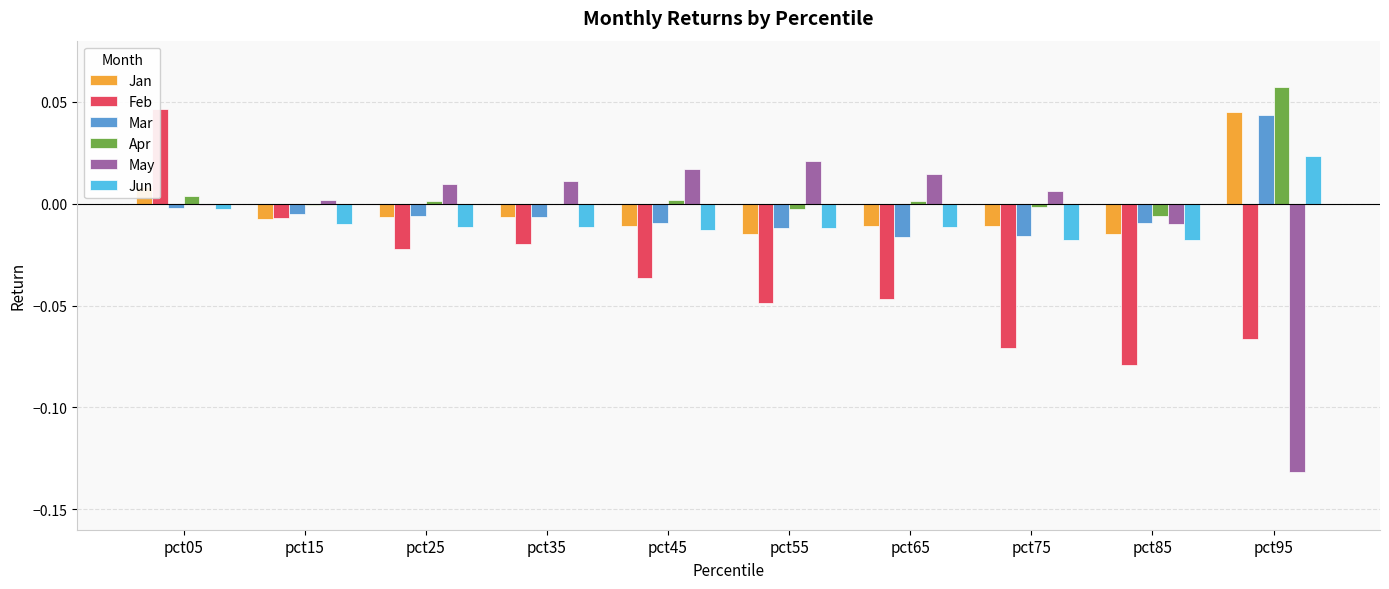

Reading right to left, extract all data points from this chart.

Jan: 0.0	-0.0	-0.0	-0.0	-0.0	-0.0	-0.0	-0.0	-0.0	0.0
Feb: -0.1	-0.1	-0.1	-0.0	-0.0	-0.0	-0.0	-0.0	-0.0	0.0
Mar: 0.0	-0.0	-0.0	-0.0	-0.0	-0.0	-0.0	-0.0	-0.0	-0.0
Apr: 0.1	-0.0	-0.0	0.0	-0.0	0.0	-0.0	0.0	-0.0	0.0
May: -0.1	-0.0	0.0	0.0	0.0	0.0	0.0	0.0	0.0	-0.0
Jun: 0.0	-0.0	-0.0	-0.0	-0.0	-0.0	-0.0	-0.0	-0.0	-0.0